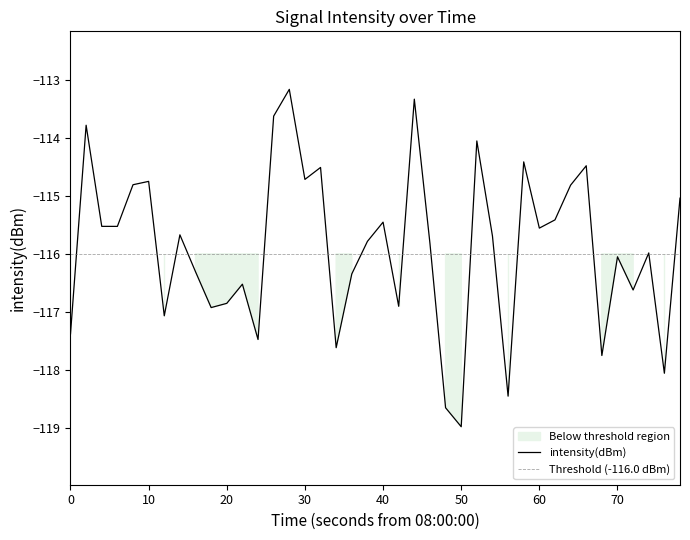

Reading left to right, list all the values displayed in this chart.

-117.4	-113.8	-115.5	-115.5	-114.8	-114.8	-117.1	-115.7	-116.3	-116.9	-116.9	-116.5	-117.5	-113.6	-113.2	-114.7	-114.5	-117.6	-116.3	-115.8	-115.5	-116.9	-113.3	-115.8	-118.7	-119.0	-114.1	-115.7	-118.5	-114.4	-115.6	-115.4	-114.8	-114.5	-117.8	-116.1	-116.6	-116.0	-118.1	-115.0